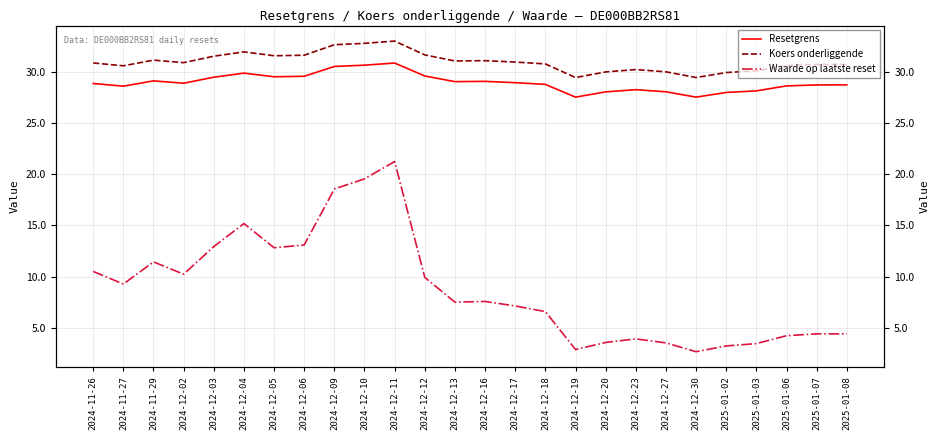

The Waarde op laatste reset series shows 9.3 at 2024-11-27. True or false?

True